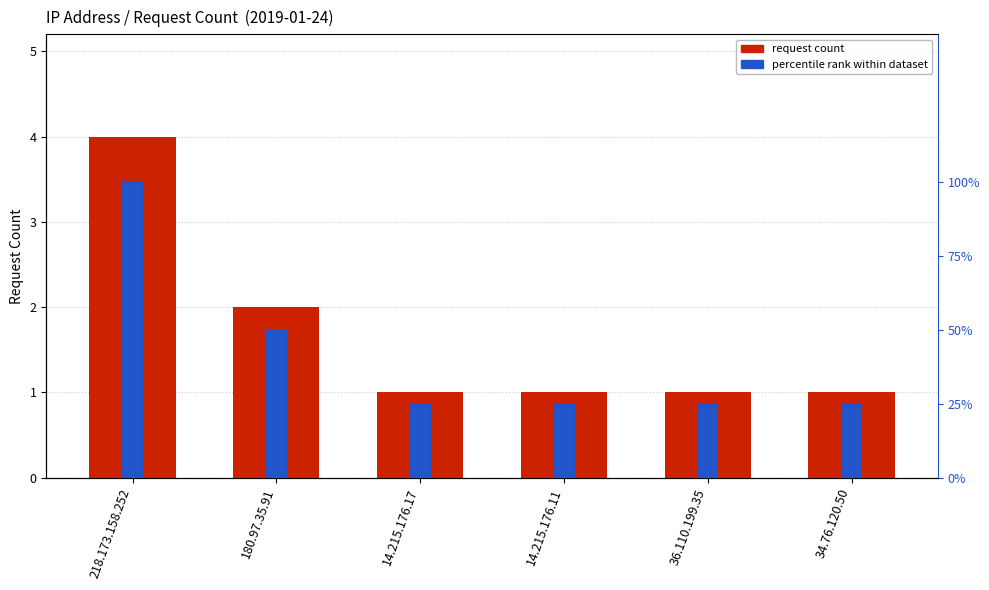

Count the request count values in the range 1 to 2.

5